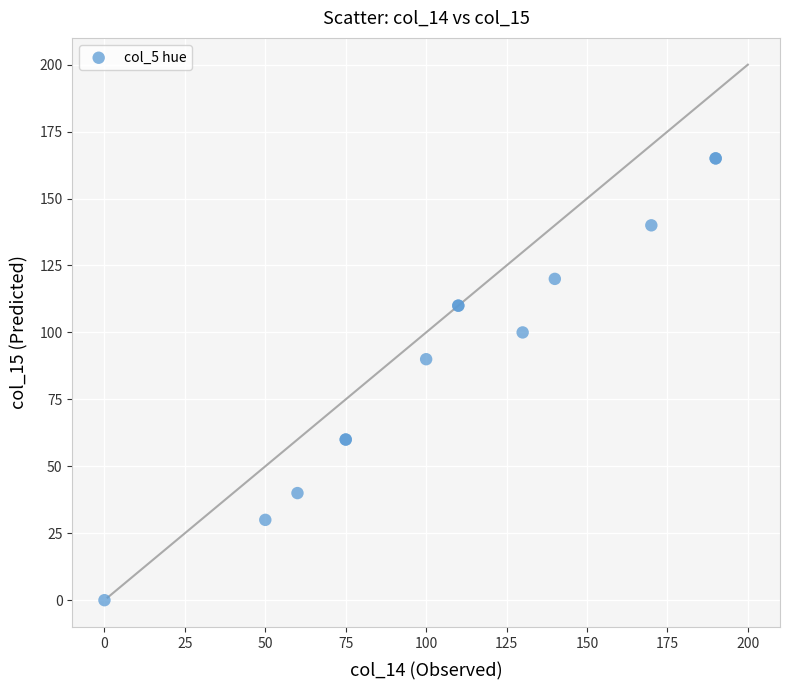

What Y value in the scatter plot is closest to 82?

90